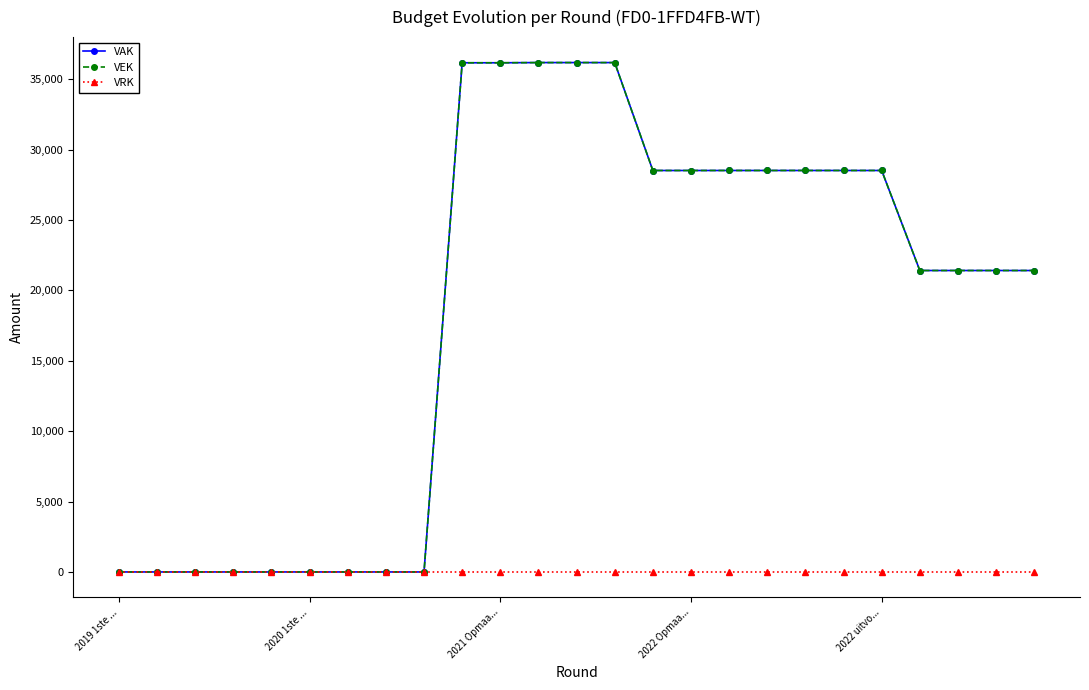

Is this an area chart (filled region under the line)?

No